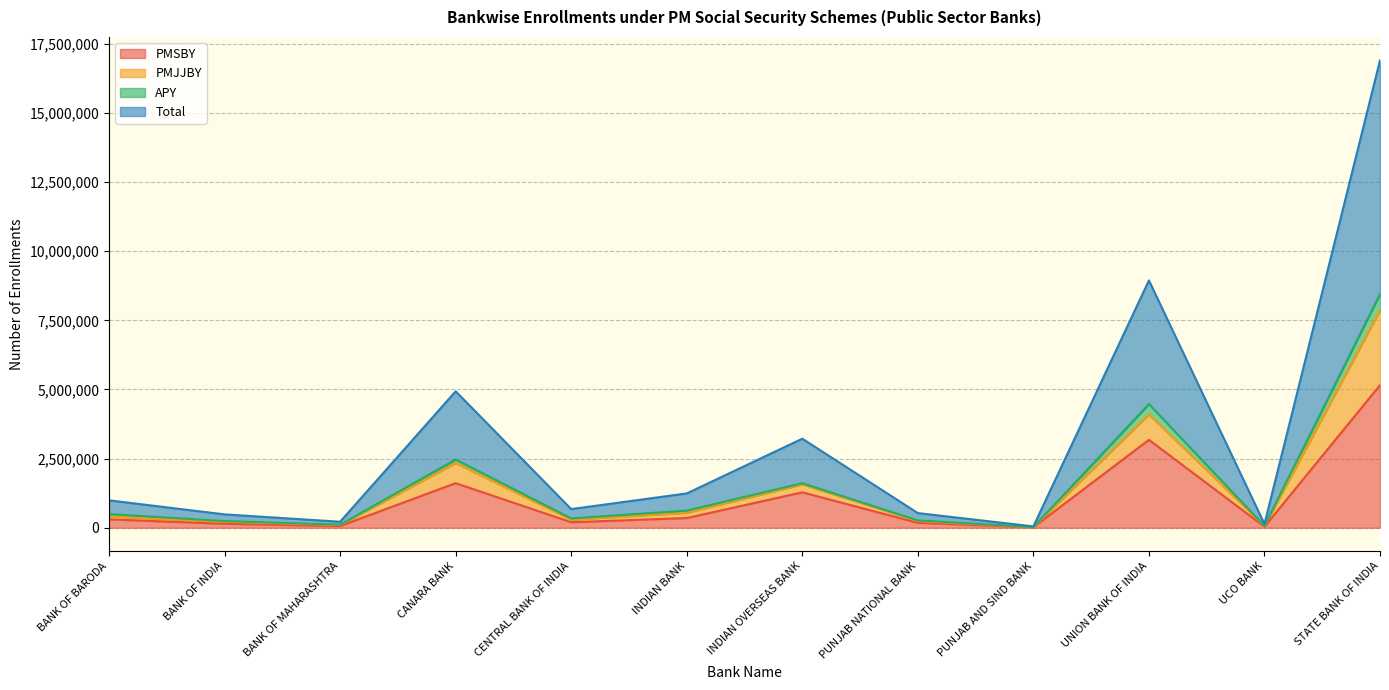

True or false: PMSBY and PMJJBY intersect in this chart.

False